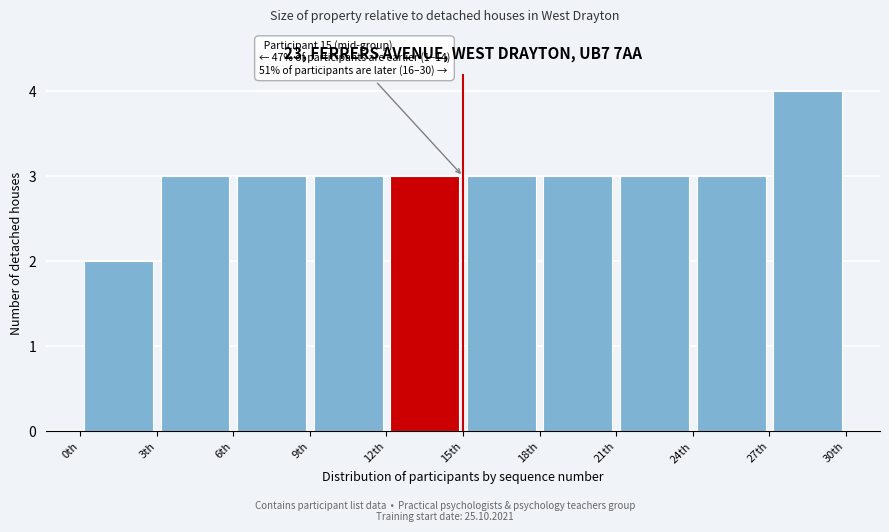

Over which range of the x-axis is the bar tallest?

27 to 30